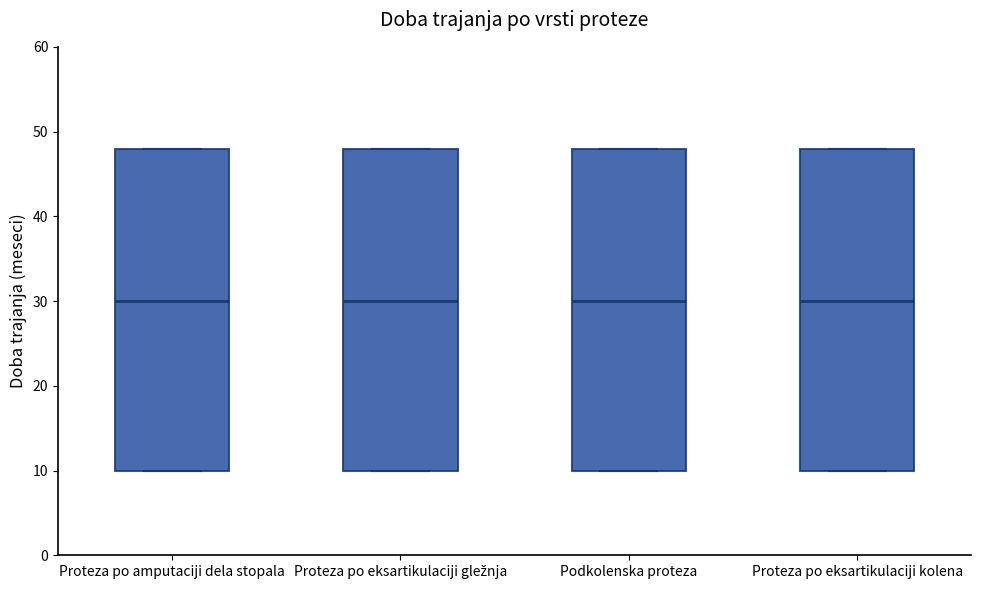

Where is the lower edge of the box for Proteza po amputaciji dela stopala on the y-axis? The values are not printed on the chart, so give them approximately, as read against the axis.

10